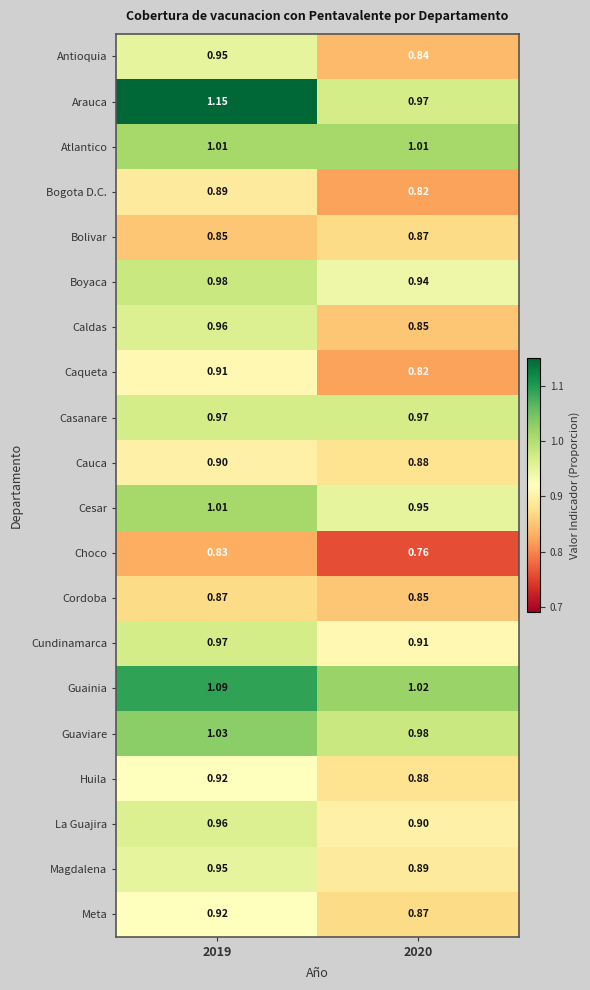

Between 2019 and 2020, which series saw the biggest shift?

Arauca